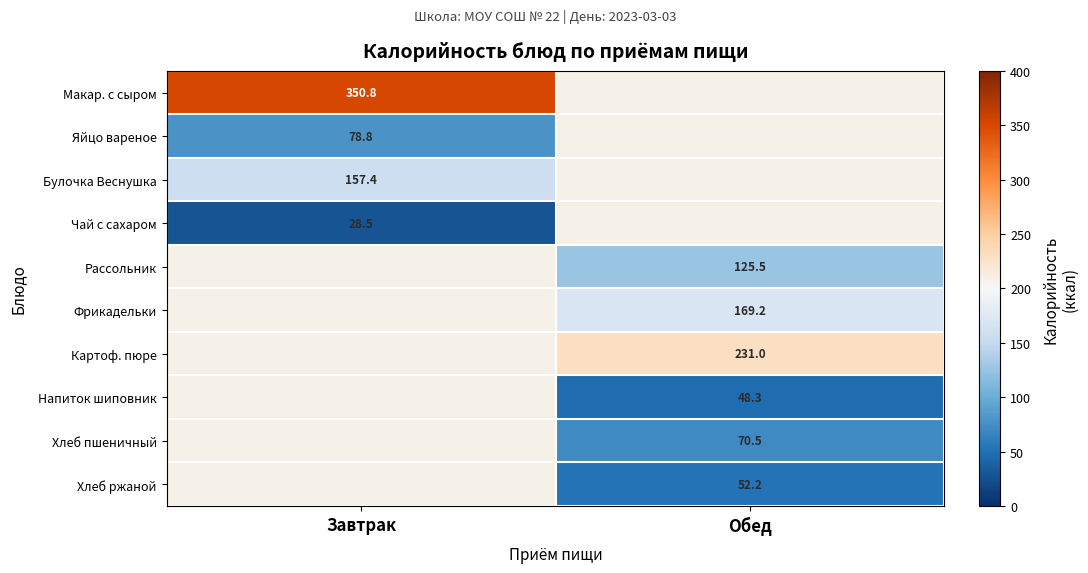

How many positive values does the Картоф. пюре series have?

1